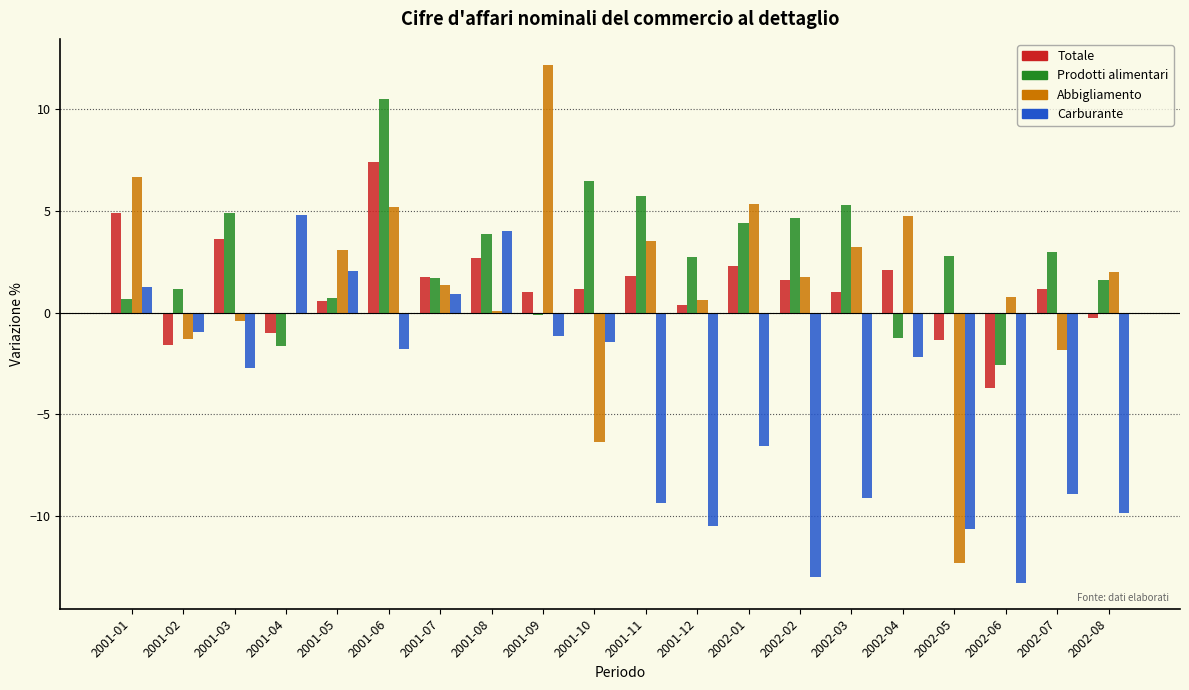

What is the sum of all Abbigliamento values?

28.2